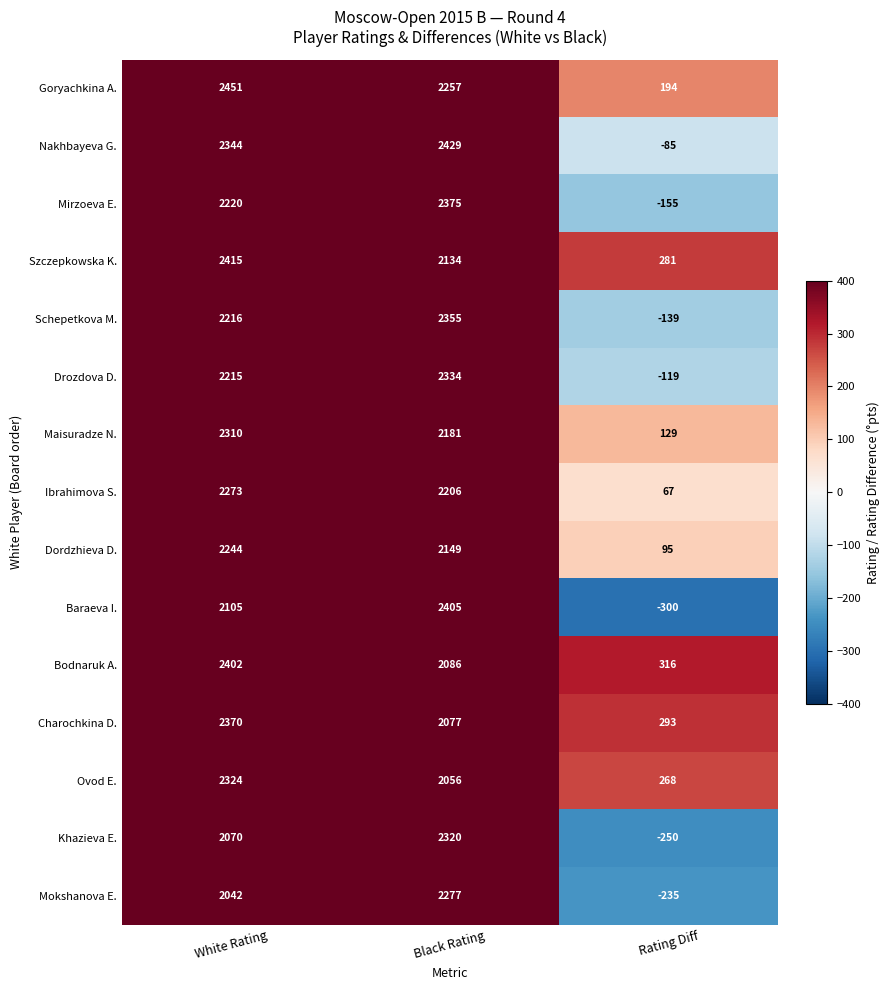

At Rating Diff, list the series in order from smallest to largest.

Baraeva I., Khazieva E., Mokshanova E., Mirzoeva E., Schepetkova M., Drozdova D., Nakhbayeva G., Ibrahimova S., Dordzhieva D., Maisuradze N., Goryachkina A., Ovod E., Szczepkowska K., Charochkina D., Bodnaruk A.